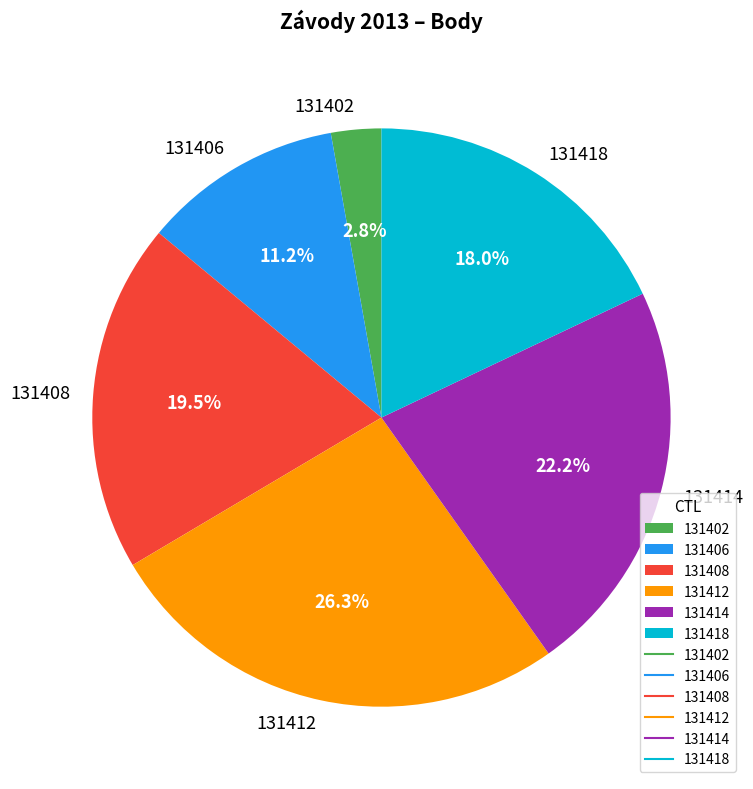

Which slice is the largest?

131412